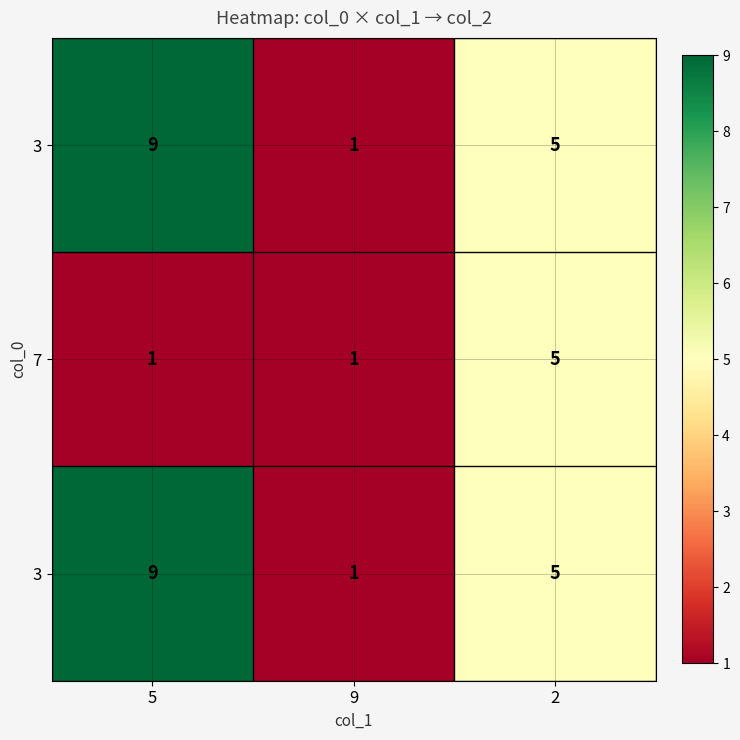

What is the minimum value shown in the chart?

1